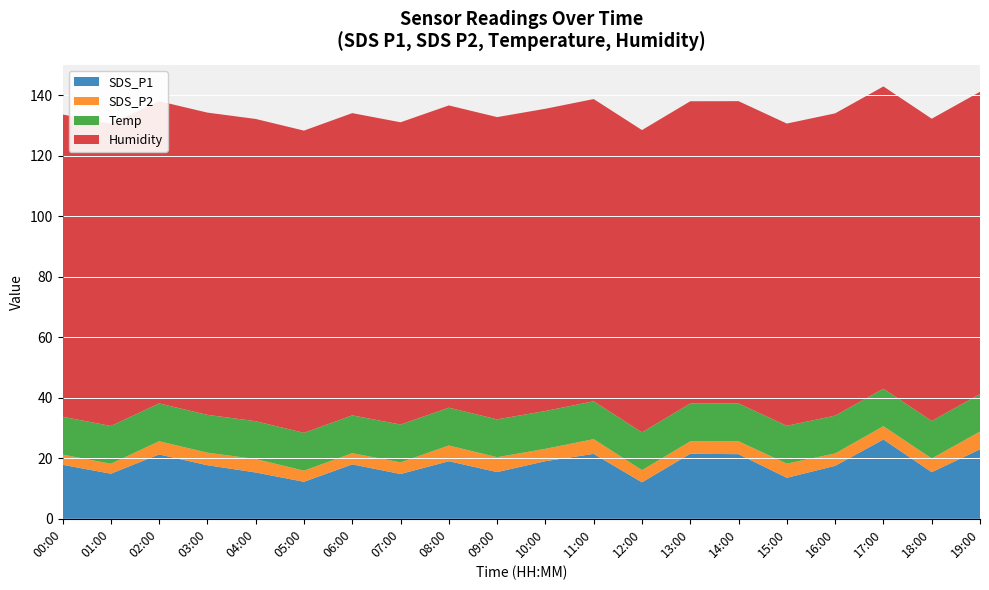

Reading left to right, transcribe all the data shown in this chart.

SDS_P1: 00:00=17.9	01:00=14.9	02:00=21.3	03:00=17.7	04:00=15.3	05:00=12.2	06:00=18.0	07:00=14.8	08:00=19.0	09:00=15.4	10:00=19.1	11:00=21.4	12:00=12.1	13:00=21.5	14:00=21.4	15:00=13.6	16:00=17.5	17:00=26.2	18:00=15.4	19:00=22.9
SDS_P2: 00:00=3.4	01:00=3.3	02:00=4.3	03:00=4.2	04:00=4.5	05:00=3.7	06:00=3.7	07:00=3.9	08:00=5.2	09:00=4.9	10:00=4.1	11:00=4.9	12:00=4.0	13:00=4.1	14:00=4.3	15:00=4.7	16:00=4.1	17:00=4.4	18:00=4.5	19:00=5.9
Temp: 00:00=12.5	01:00=12.5	02:00=12.5	03:00=12.5	04:00=12.5	05:00=12.5	06:00=12.5	07:00=12.5	08:00=12.5	09:00=12.5	10:00=12.5	11:00=12.5	12:00=12.5	13:00=12.5	14:00=12.5	15:00=12.5	16:00=12.5	17:00=12.4	18:00=12.4	19:00=12.4
Humidity: 00:00=99.9	01:00=99.9	02:00=99.9	03:00=99.9	04:00=99.9	05:00=99.9	06:00=99.9	07:00=99.9	08:00=99.9	09:00=99.9	10:00=99.9	11:00=99.9	12:00=99.9	13:00=99.9	14:00=99.9	15:00=99.9	16:00=99.9	17:00=99.9	18:00=99.9	19:00=99.9